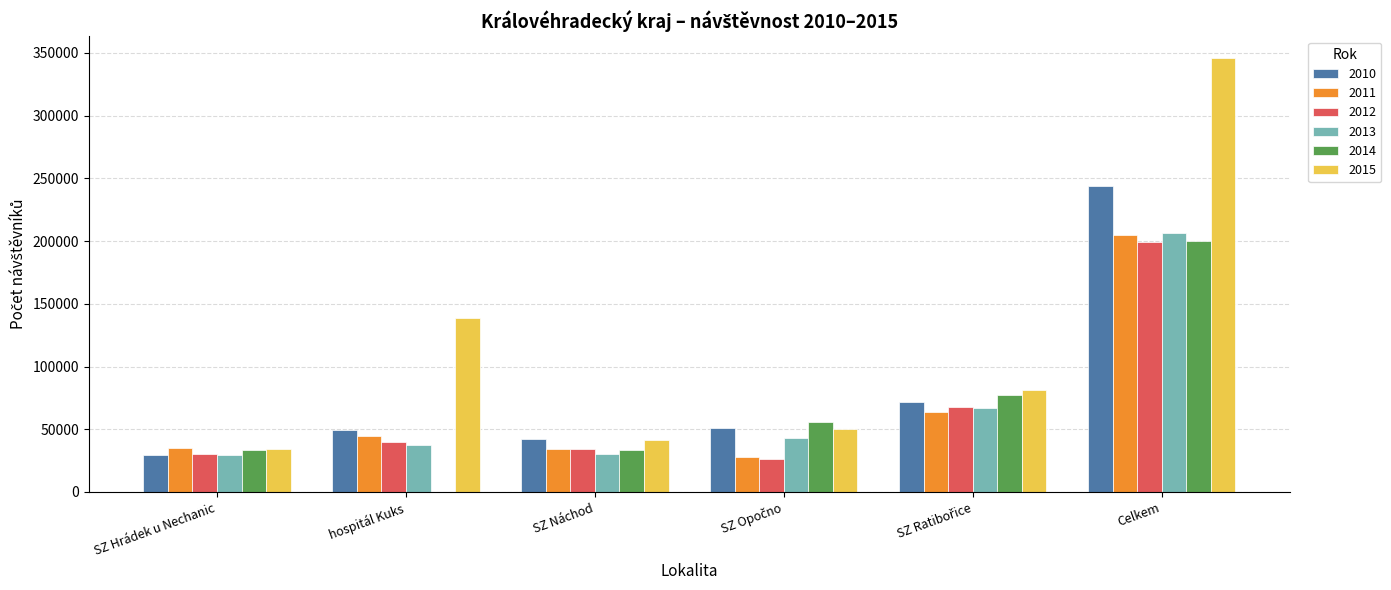

What is the average value of the 2014 series?

66813